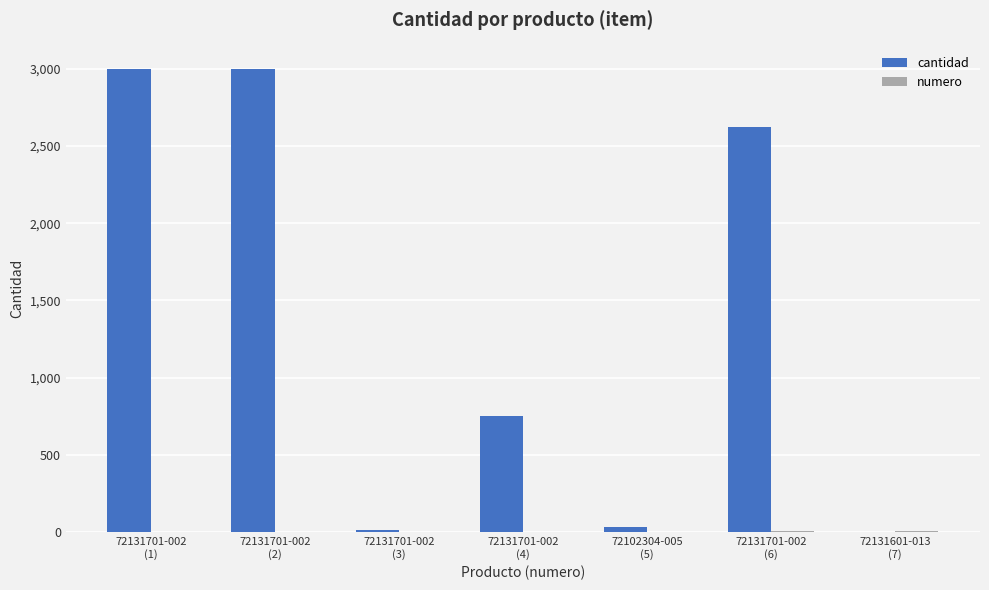

Which series has the largest total across all categories?

cantidad